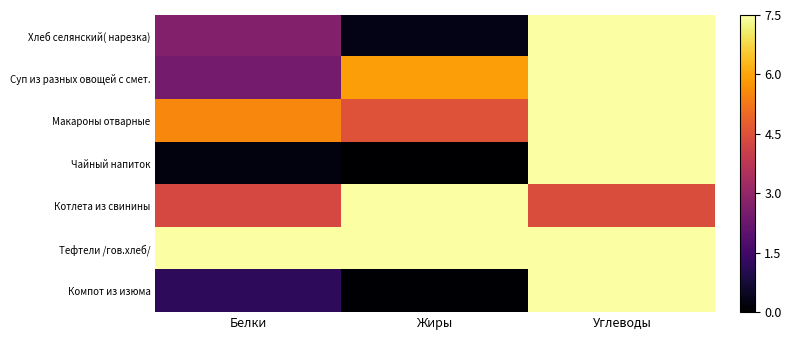

Reading left to right, extract all data points from this chart.

Хлеб селянский( нарезка): Белки=2.7	Жиры=0.3	Углеводы=17.9
Суп из разных овощей с смет.: Белки=2.5	Жиры=5.9	Углеводы=12.8
Макароны отварные: Белки=5.5	Жиры=4.5	Углеводы=26.4
Чайный напиток: Белки=0.2	Жиры=0.0	Углеводы=14.0
Котлета из свинины: Белки=4.3	Жиры=11.1	Углеводы=4.4
Тефтели /гов.хлеб/: Белки=7.8	Жиры=8.8	Углеводы=10.2
Компот из изюма: Белки=1.2	Жиры=0.1	Углеводы=31.6